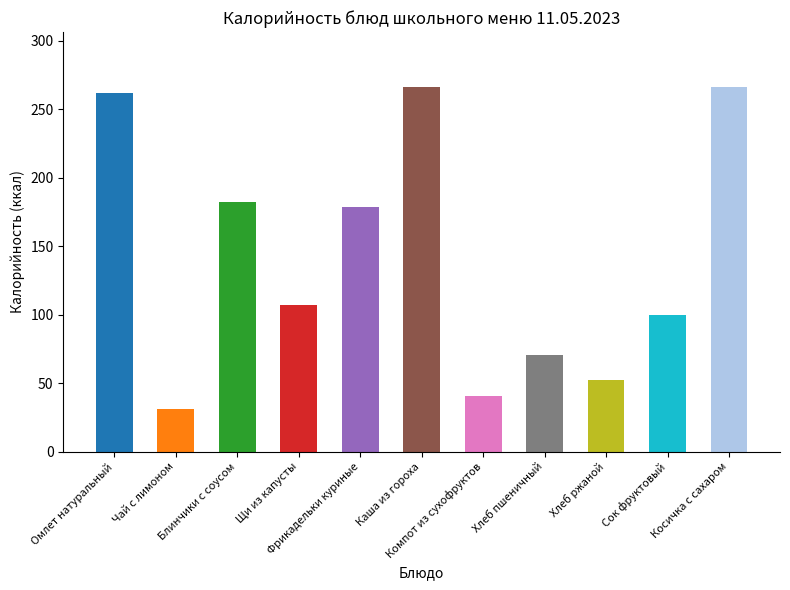

Reading left to right, list all the values displayed in this chart.

261.8	30.8	182.5	107.3	178.5	266.5	40.4	70.5	52.2	100.0	266.5